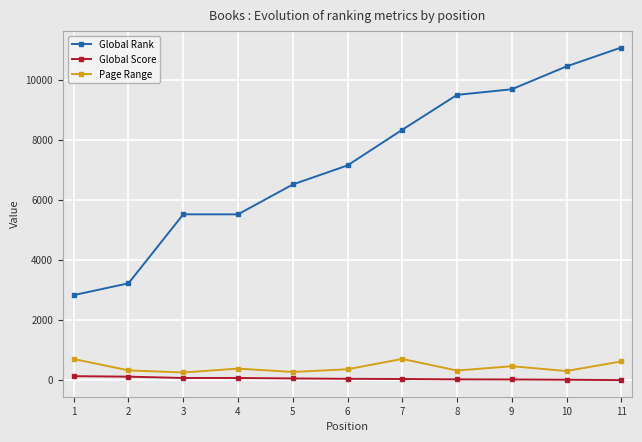

Where does the Page Range series first go above 363?

1